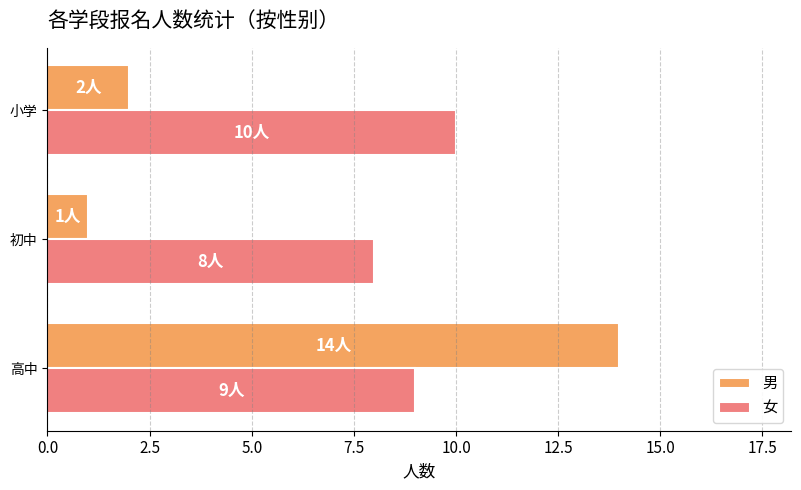

At how many categories does at least one series exceed 6?

3